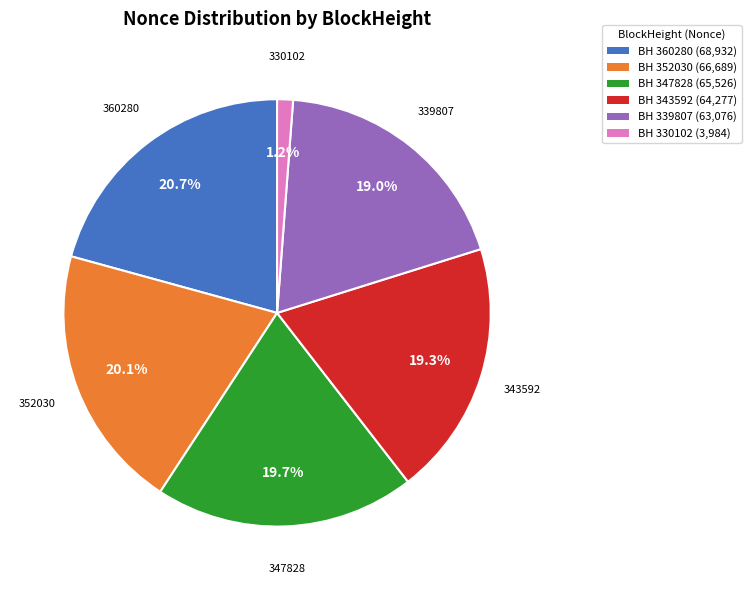

To the nearest percent, what percentage of the pie is 352030?

20%